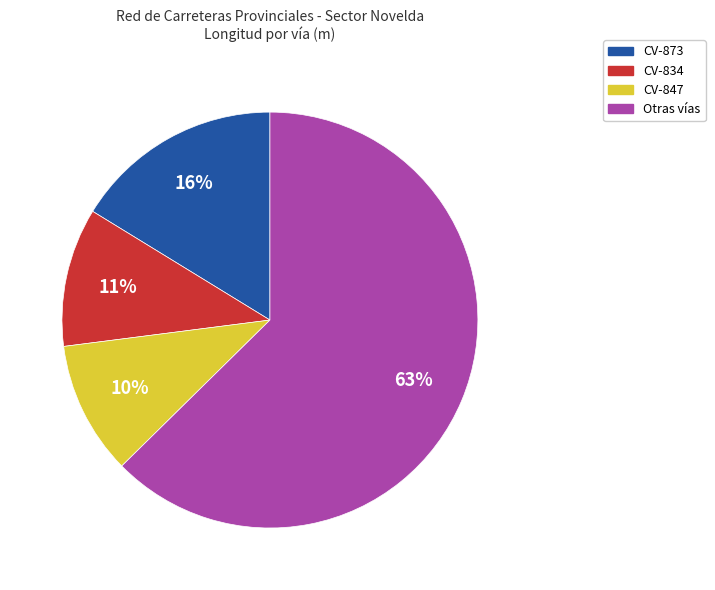

To the nearest percent, what is the average slice percentage?

25%